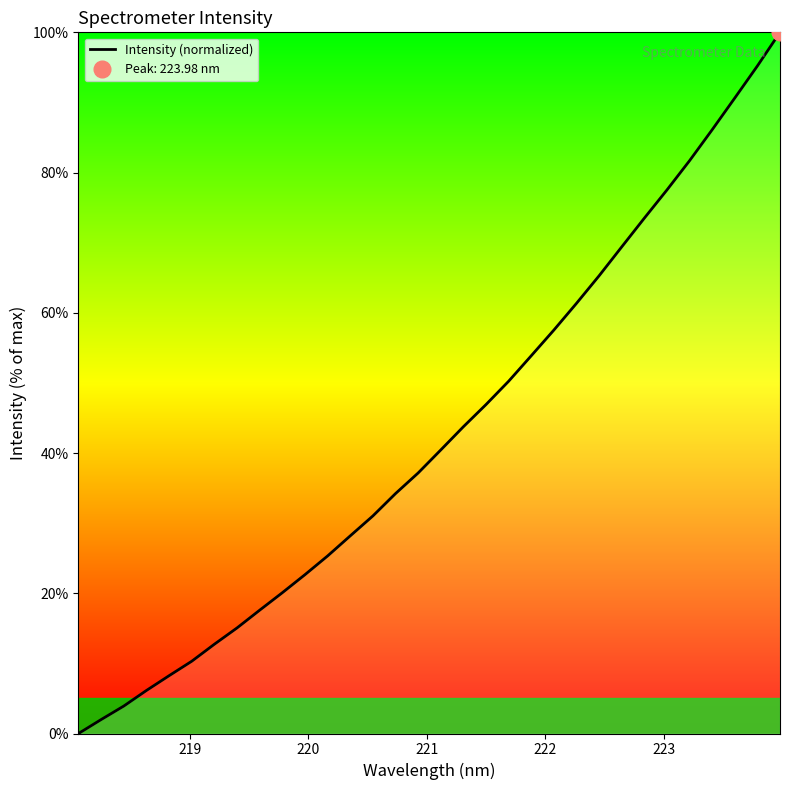

What is the maximum value for Intensity (normalized)?

100.0